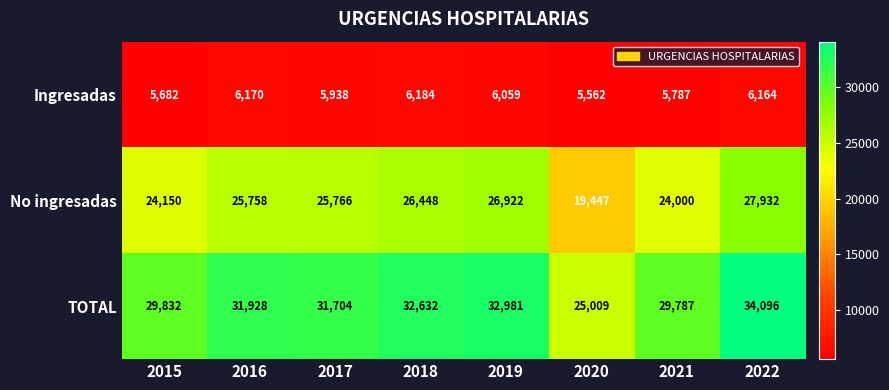

Between 2016 and 2021, which series saw the biggest shift?

TOTAL